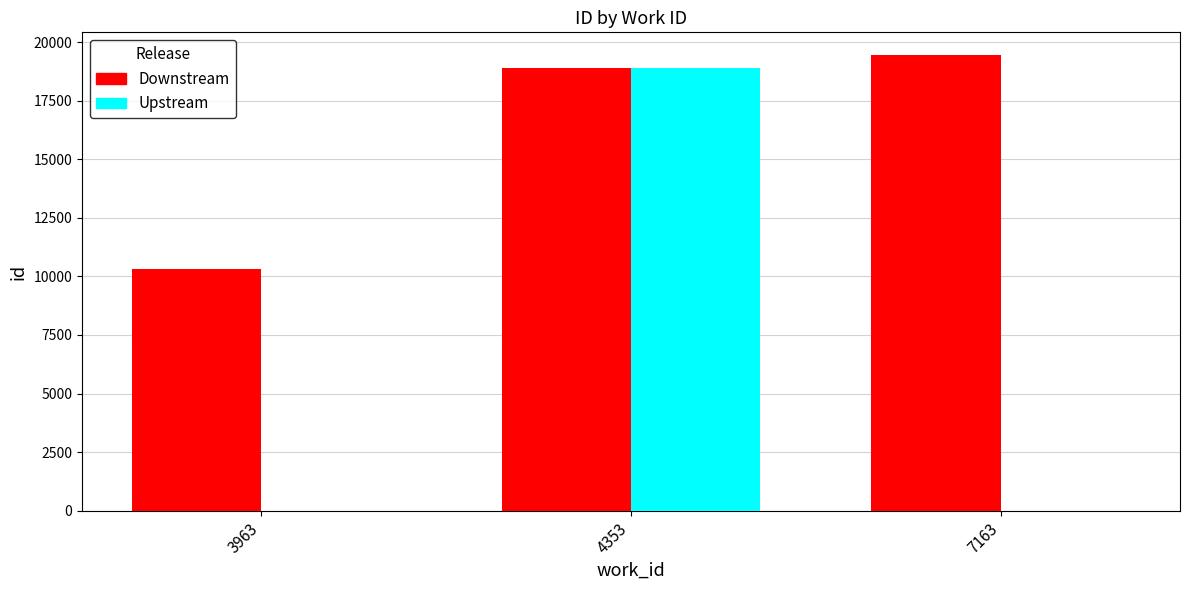

Which series changed the most between 4353 and 7163?

Upstream